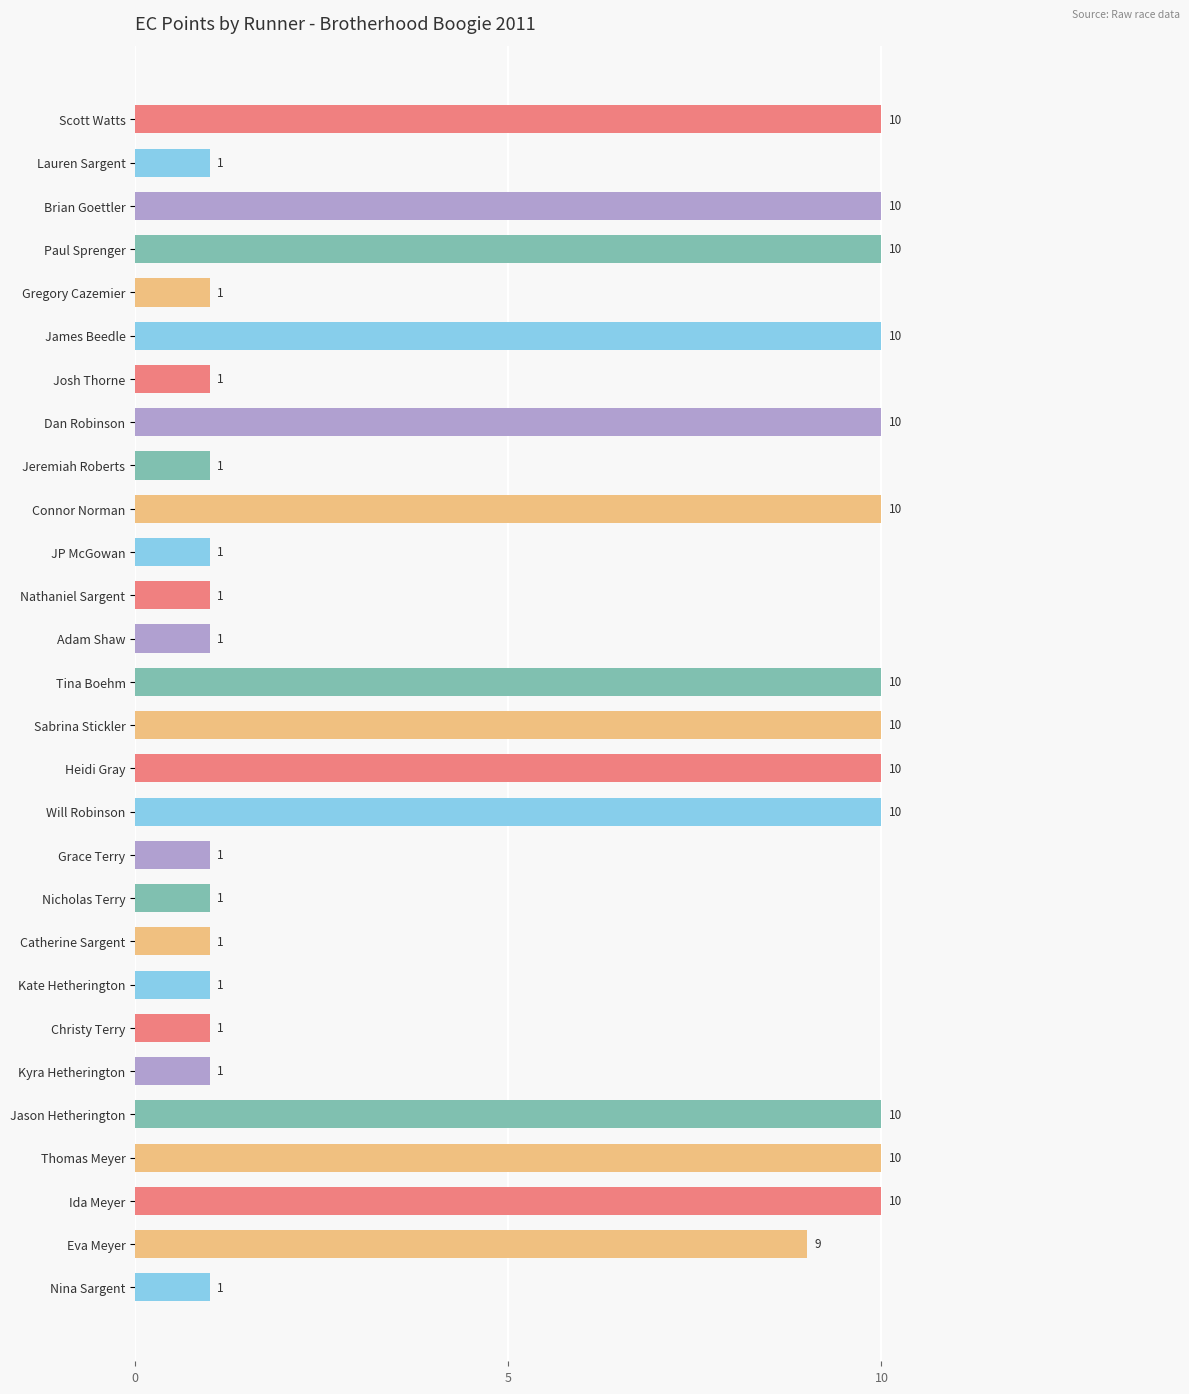

What is the change in value from Brian Goettler to Kyra Hetherington?

-9